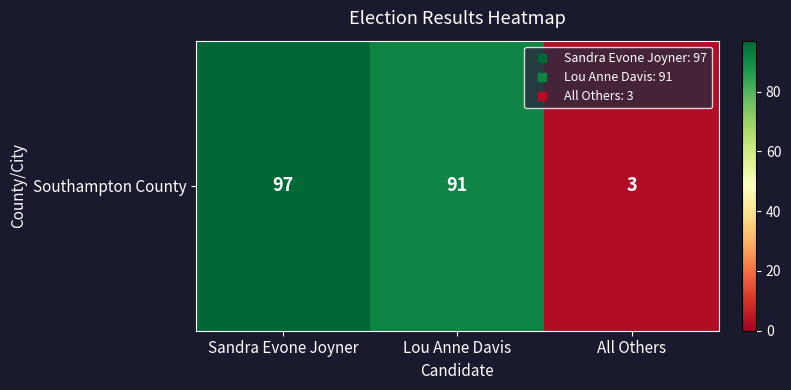

Which label corresponds to the largest value in the chart?

Sandra Evone Joyner